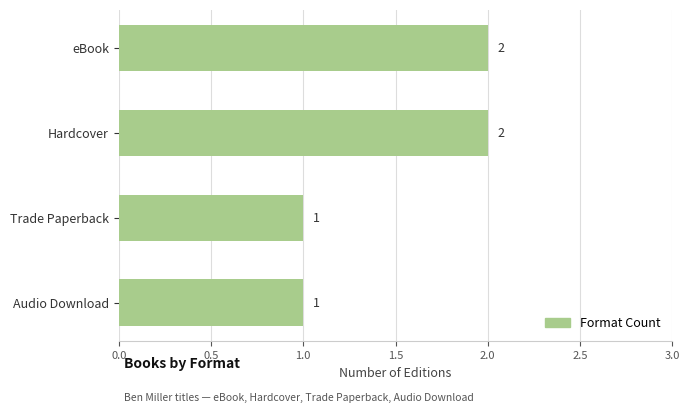

What is the sum of the values at Audio Download and Hardcover?

3